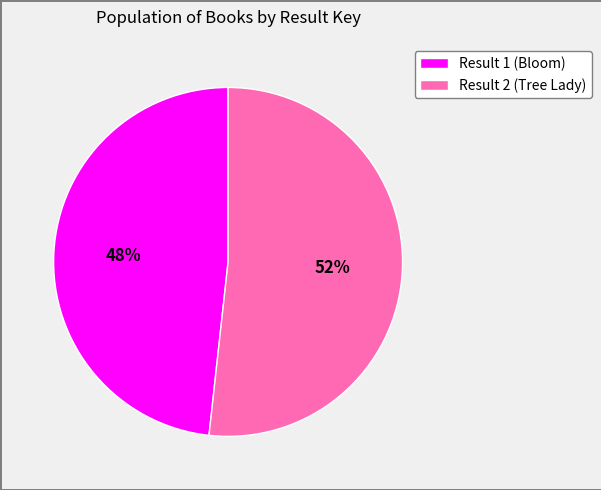

To the nearest percent, what is the average slice percentage?

50%